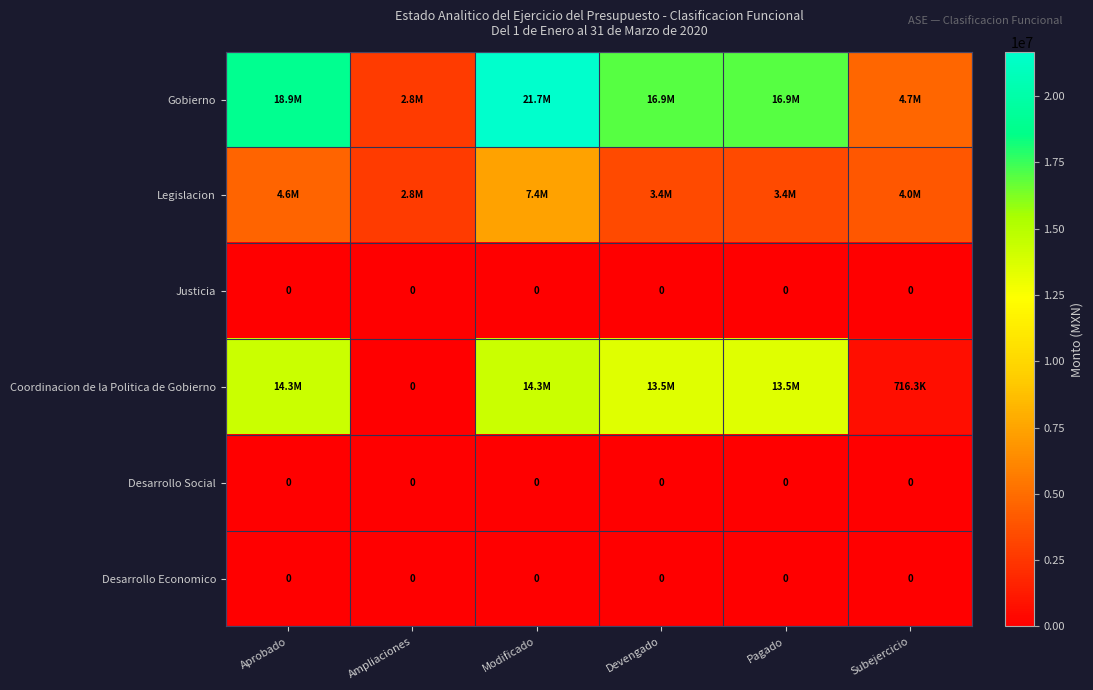

What is the difference between the maximum and minimum values in the Coordinacion de la Politica de Gobierno series?

14260017.0